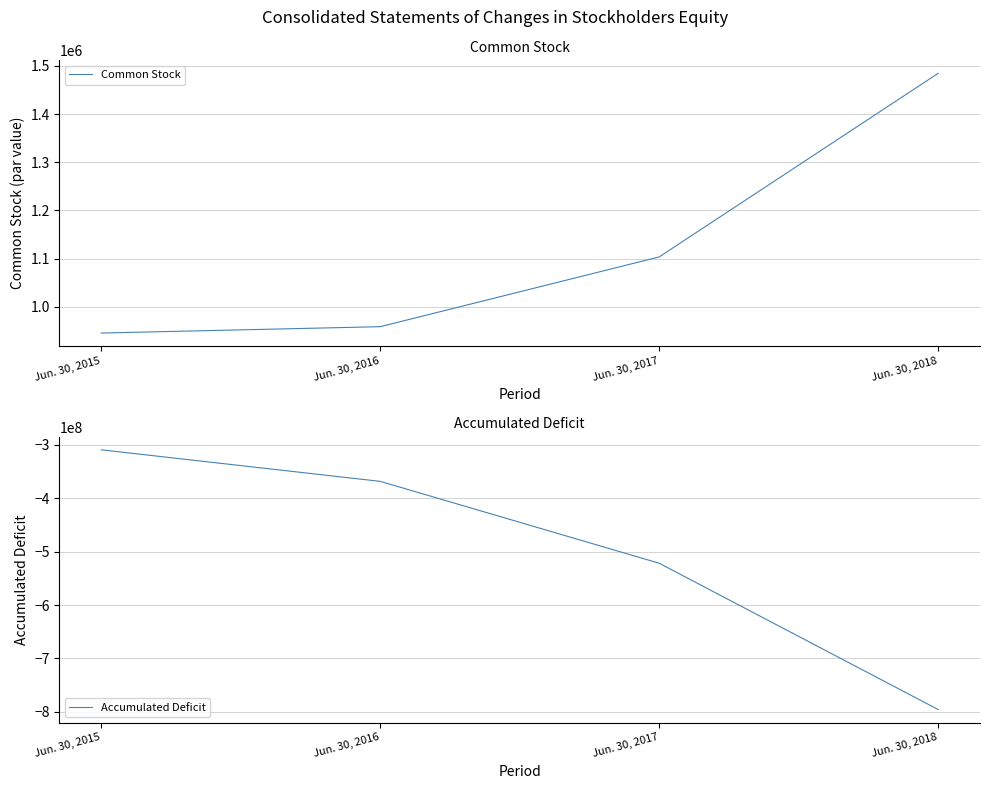

Count the Accumulated Deficit values in the range -521710899 to -309468004.

3